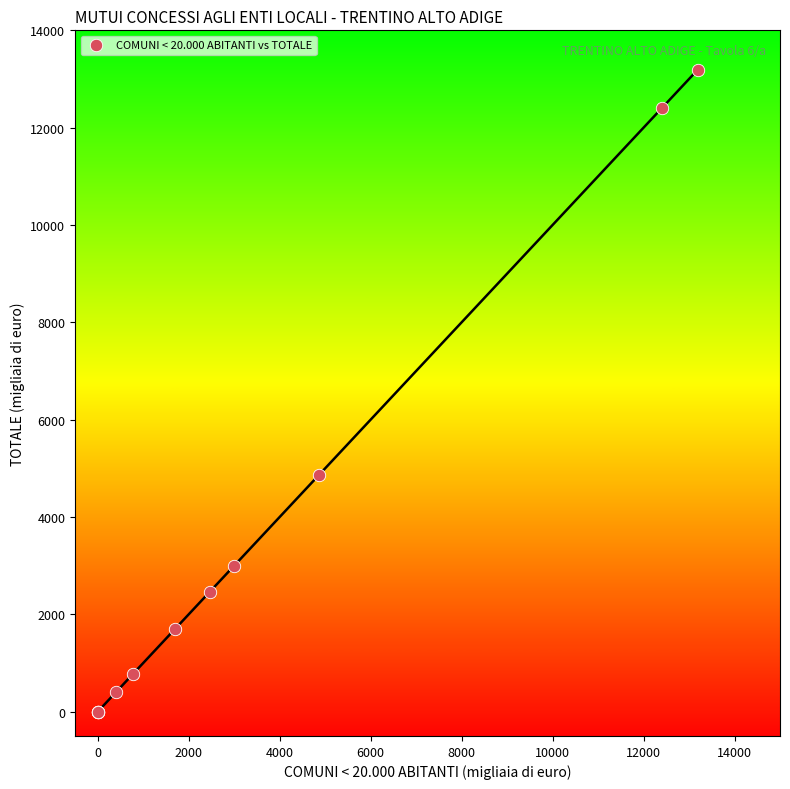

What Y value in the scatter plot is closest to 6594?

4863